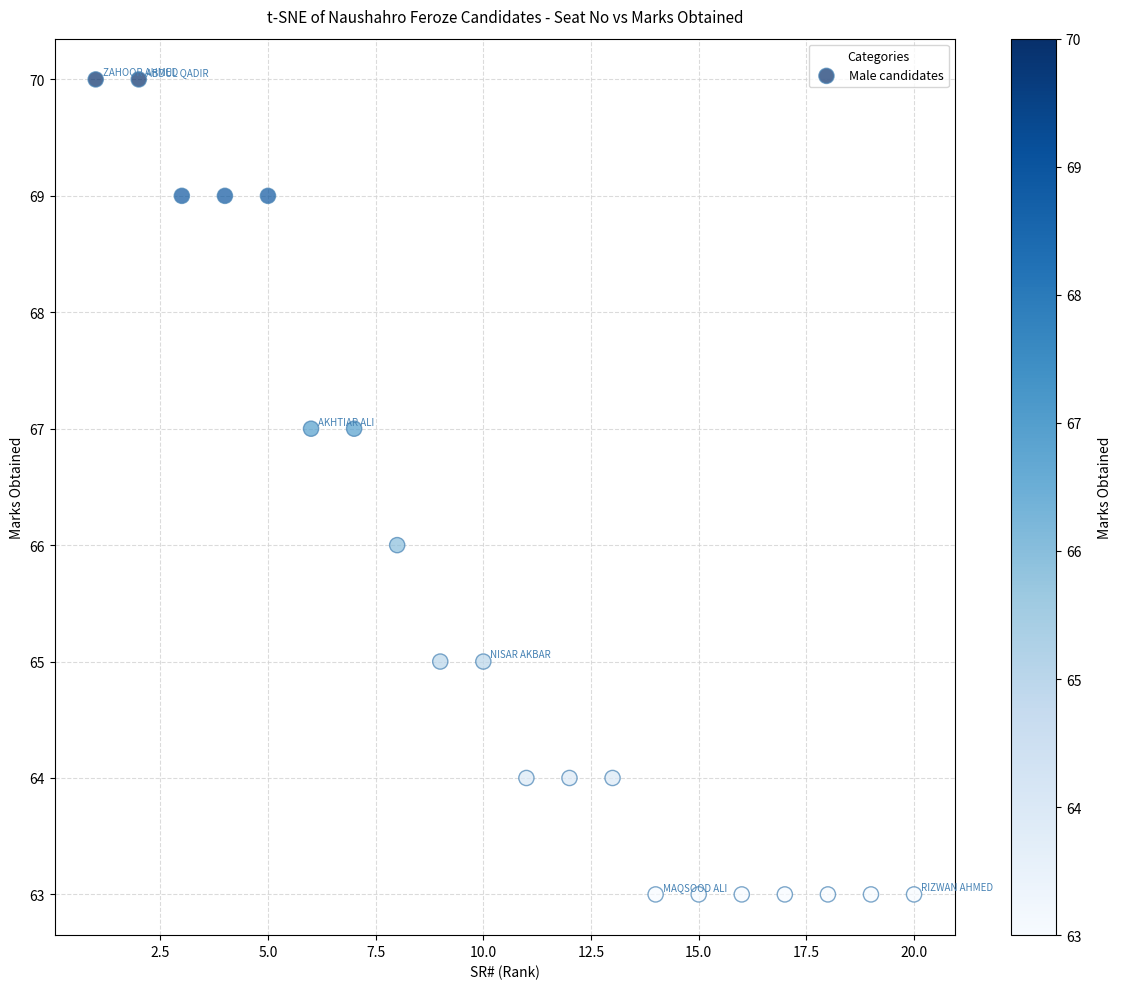

What is the range of X values (max minus min)?

19